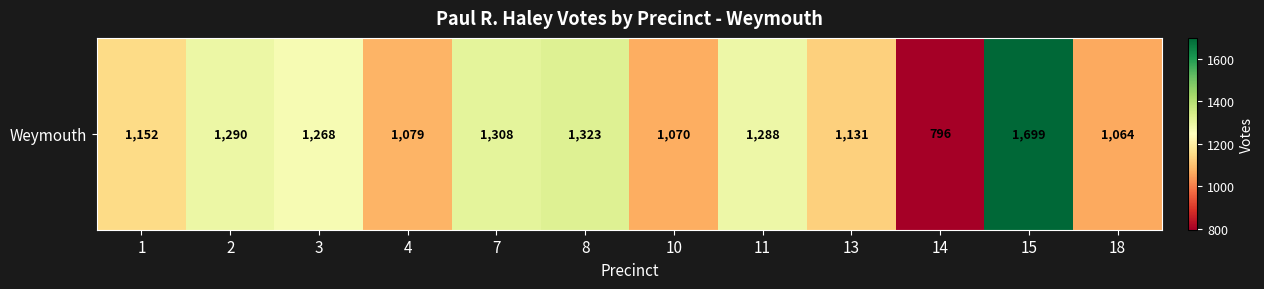

Which label corresponds to the smallest value in the chart?

14